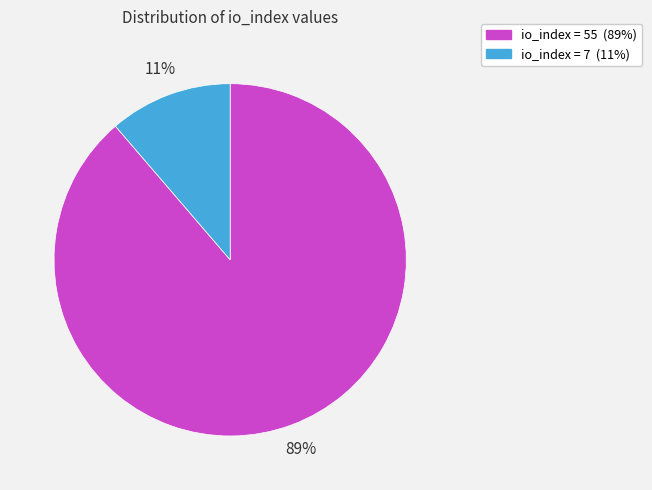

What is the majority slice?

io_index = 55 (89%)